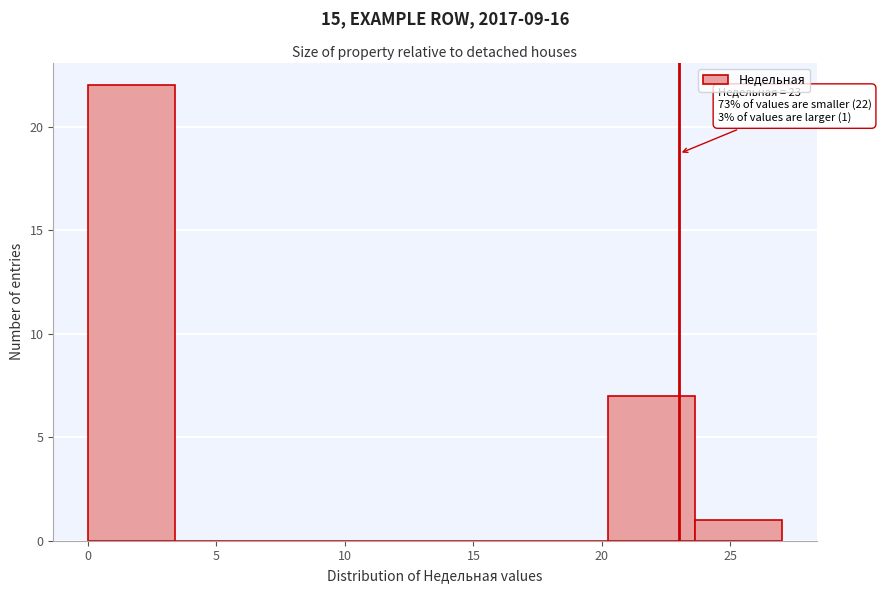

Over which range of the x-axis is the bar tallest?

0.0 to 3.5